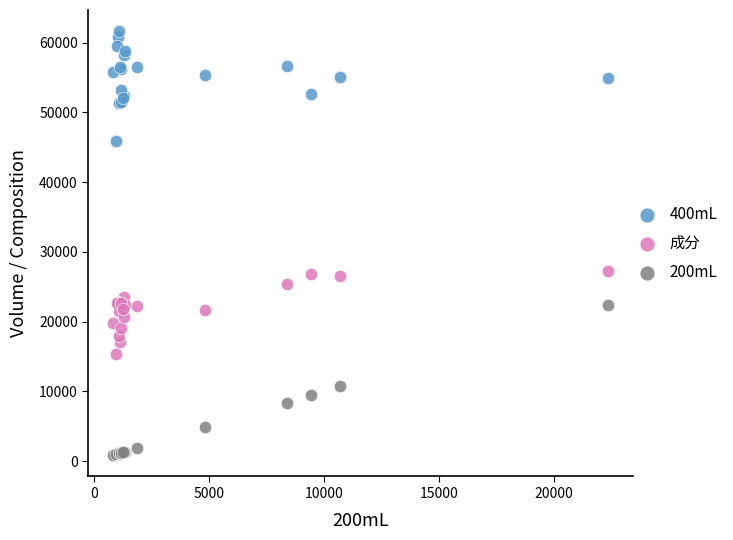

Which series contains the lowest Y value?

200mL